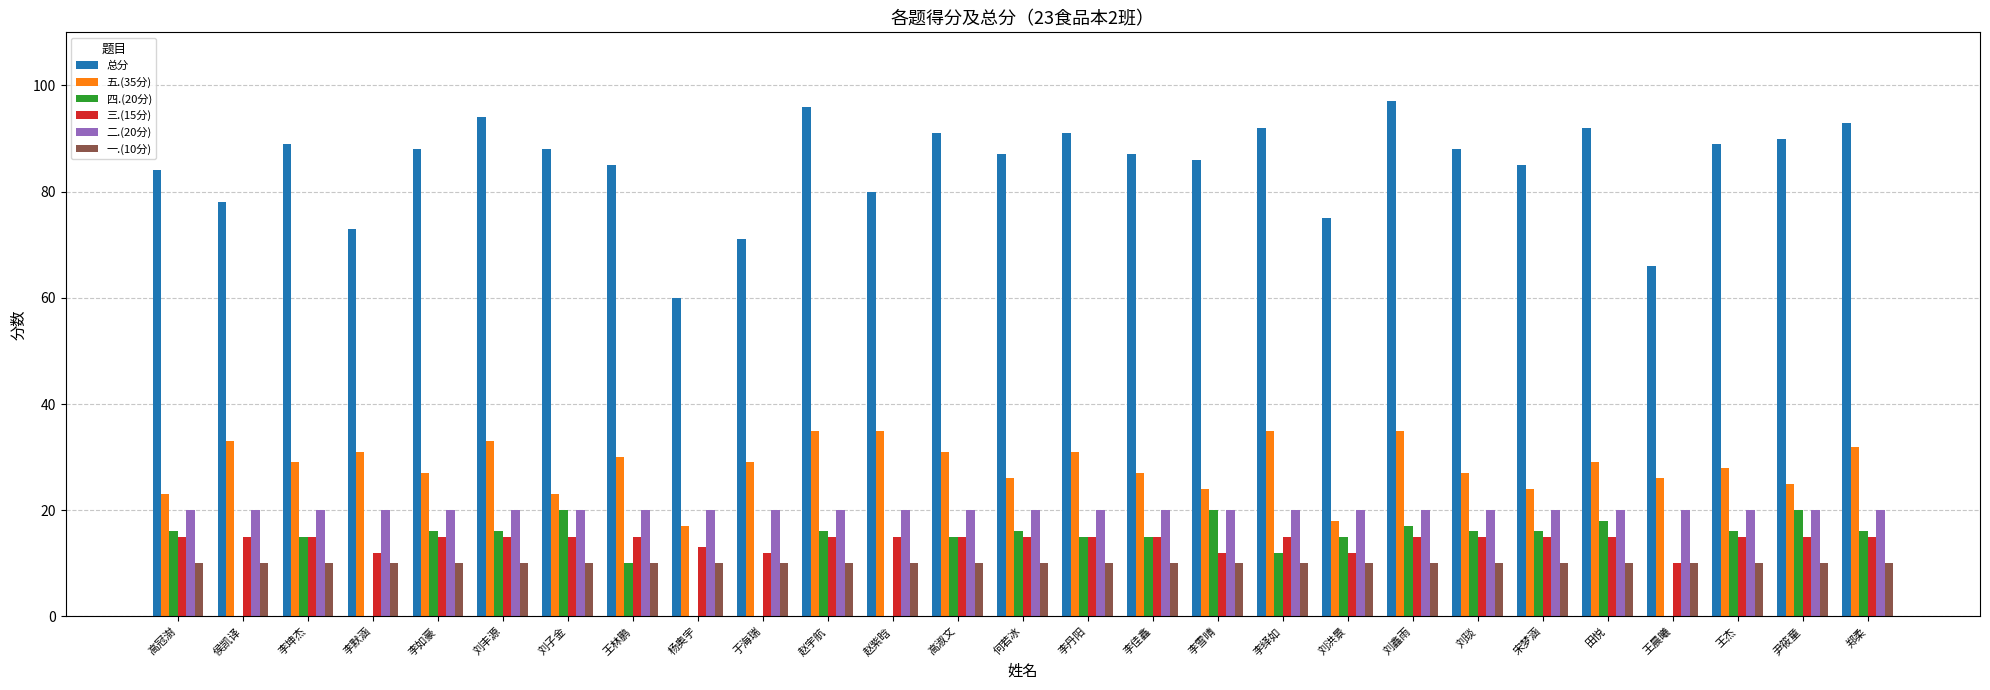

What is the maximum value shown in the chart?

97